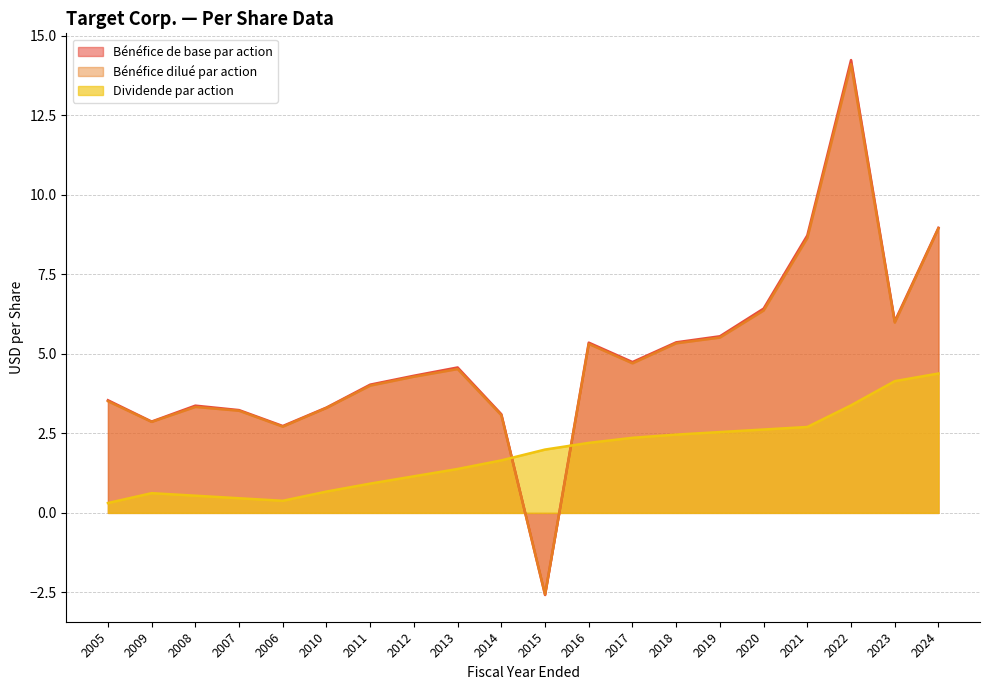

At how many categories does at least one series exceed 0?

20